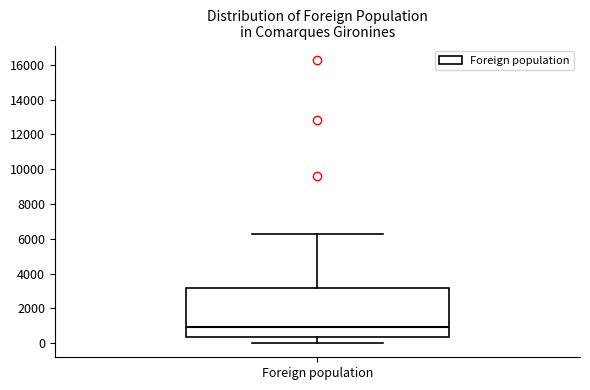

Read this box plot against the y-axis: the position of the median line, the range covered by the box, and the ends of both whiskers. The values are not printed on the chart, so give them approximately, as read against the axis.

median 1000, box 400 to 3200, whiskers 0 to 6200